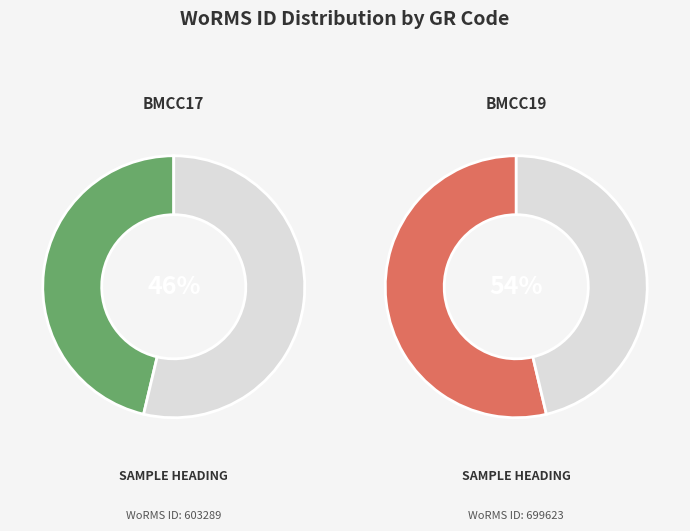

True or false: BMCC17 accounts for 53% of the total.

False